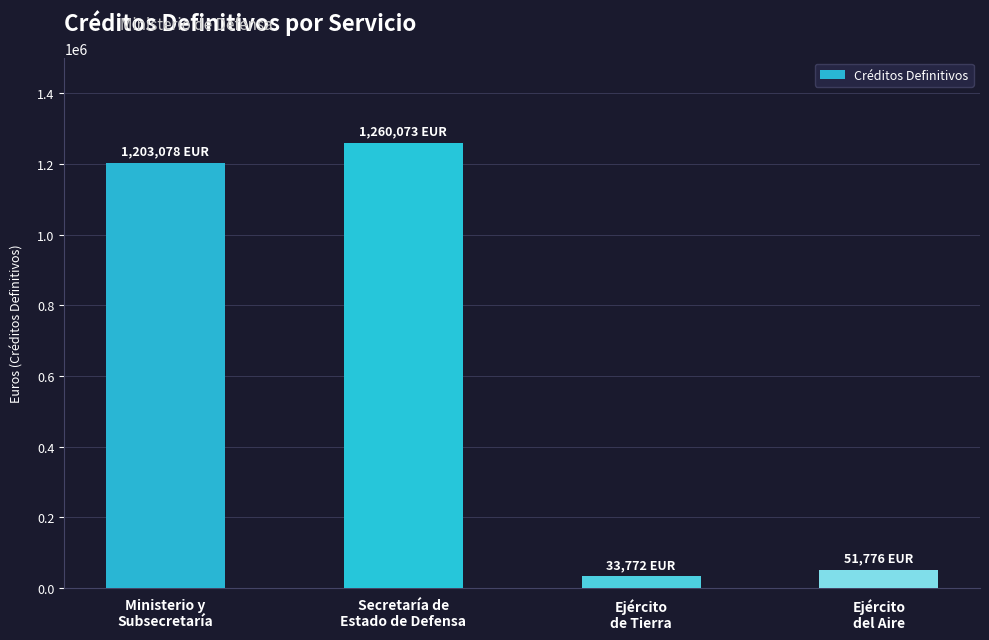

List the labels in order of value, largest first.

Secretaría de
Estado de Defensa, Ministerio y
Subsecretaría, Ejército
del Aire, Ejército
de Tierra